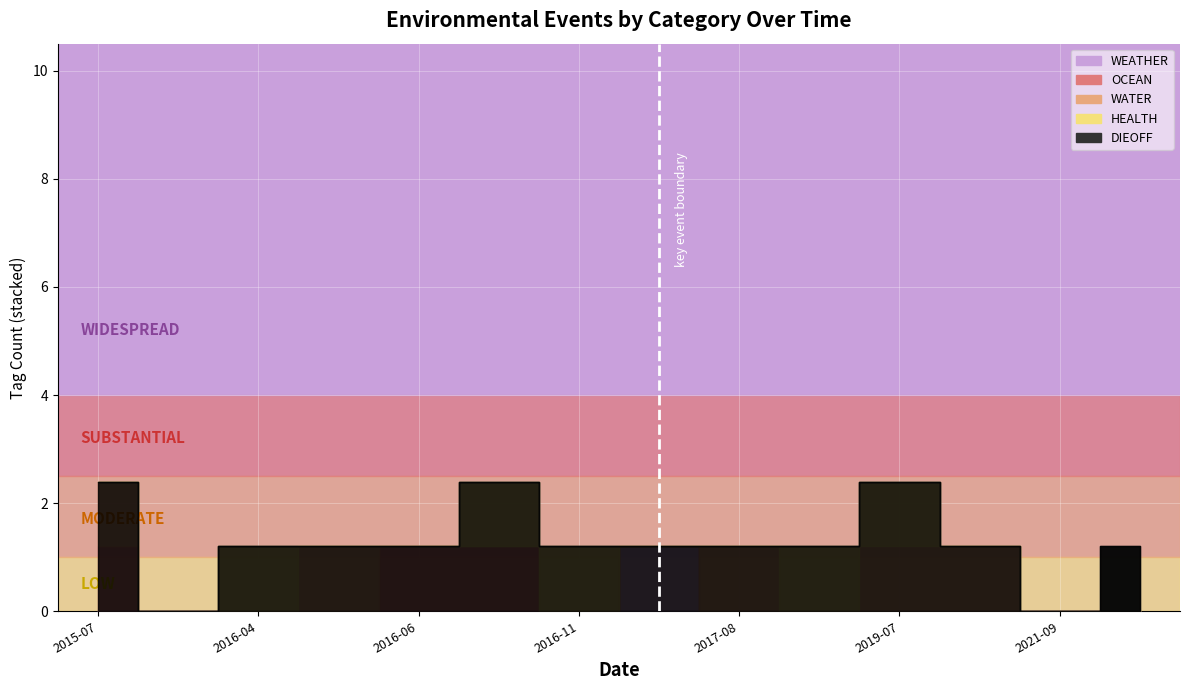

Between 2016-01-27 and 2021-05-28, which is larger?

2016-01-27